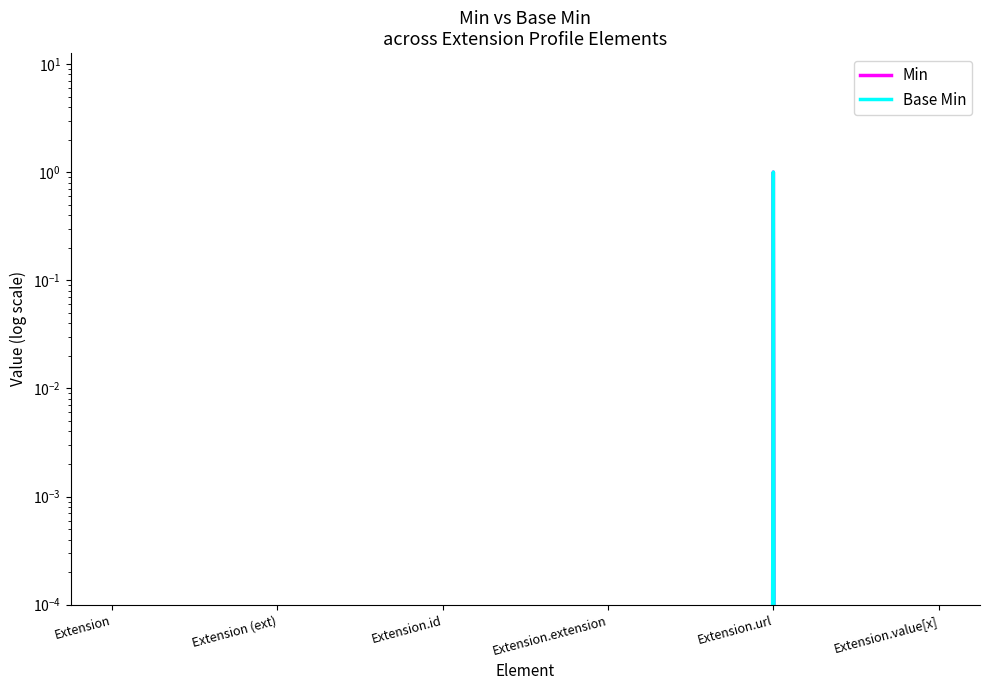

True or false: Min and Base Min cross at least once.

False